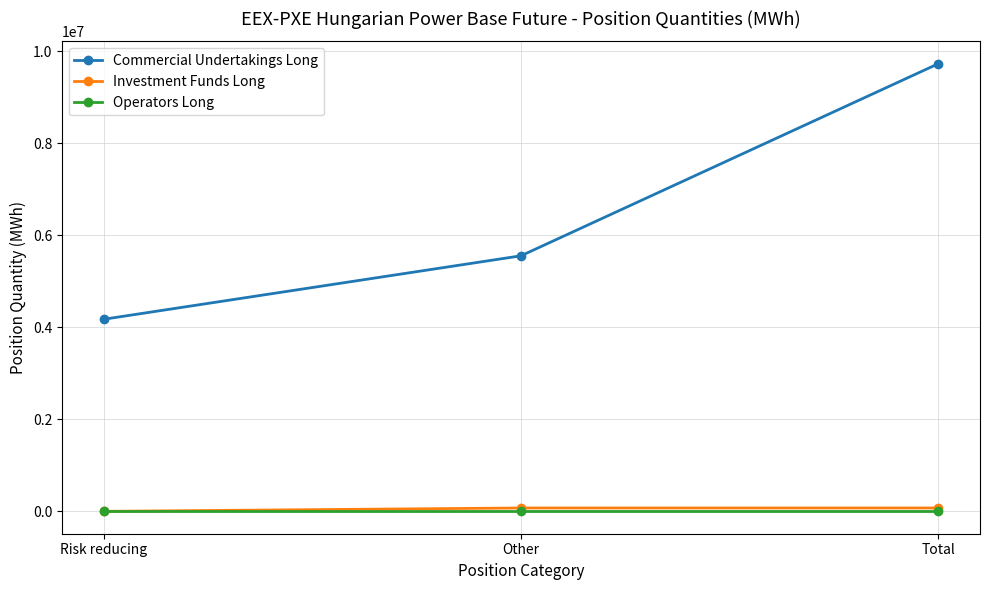

Reading left to right, extract all data points from this chart.

Commercial Undertakings Long: 4173038	5551867	9724905
Investment Funds Long: 0	72897	72897
Operators Long: 0	0	0